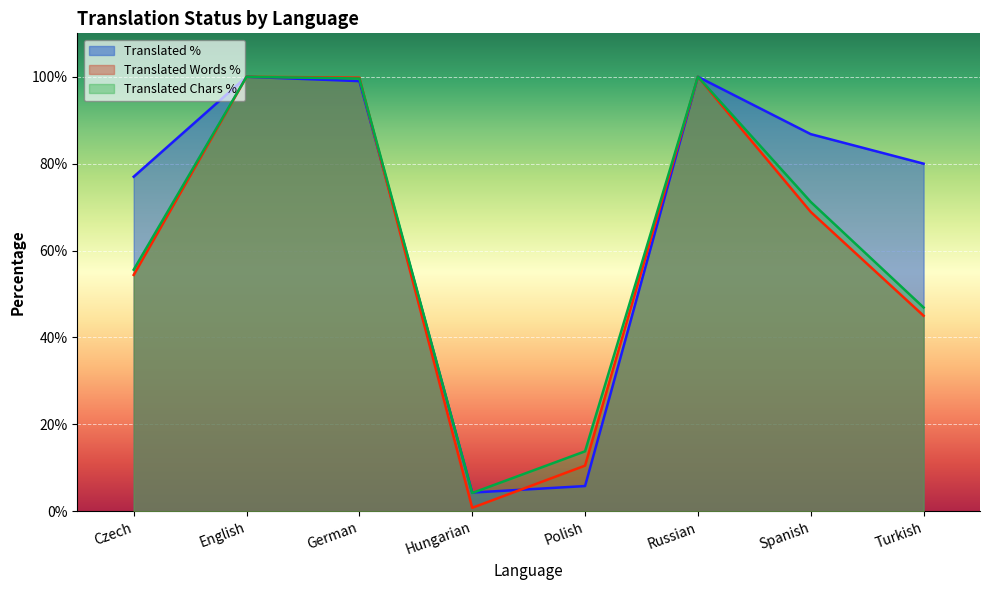

Does the chart display data point markers on the line(s)?

No